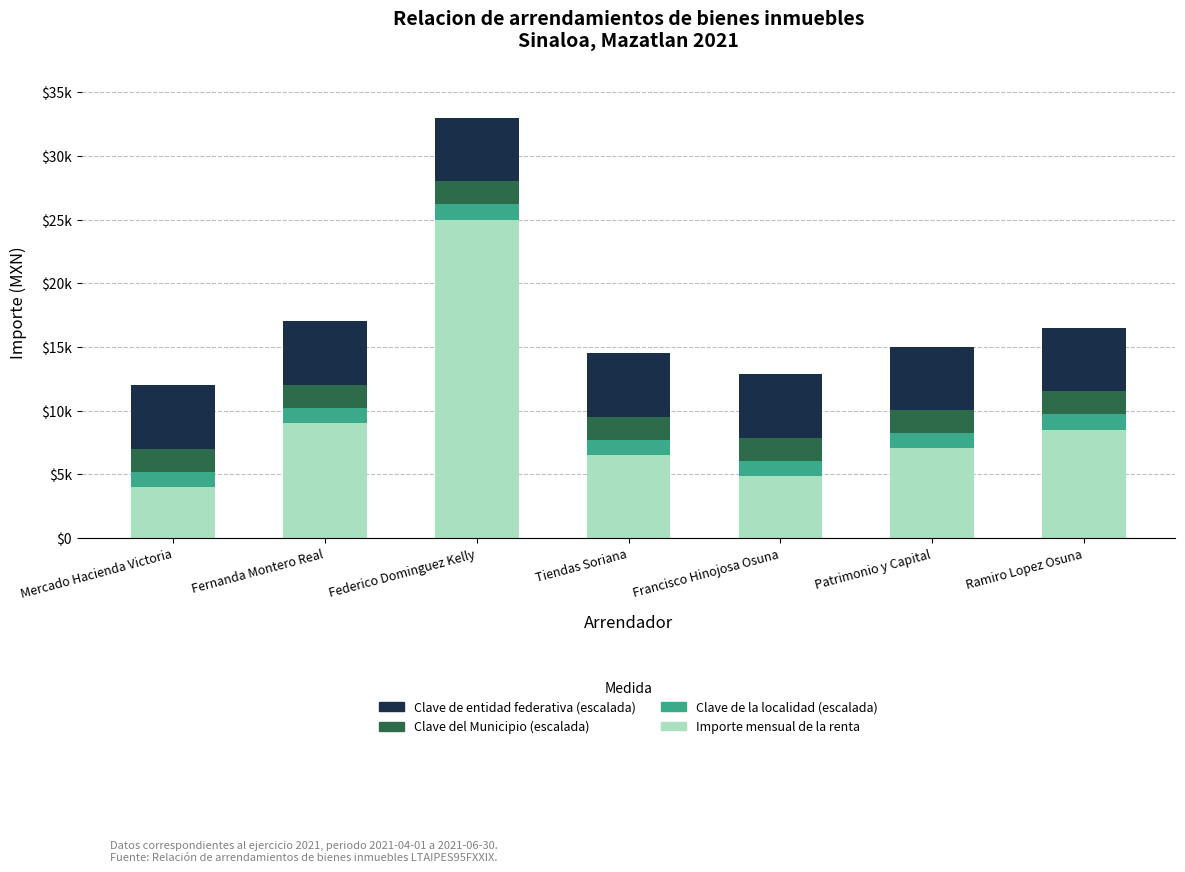

What position from the left is Tiendas Soriana?

4